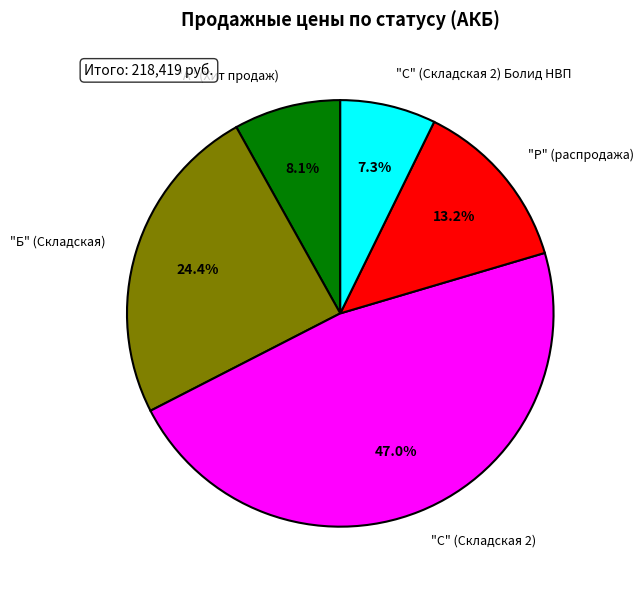

To the nearest percent, what is the difference between the largest and smallest slice percentages?

40%